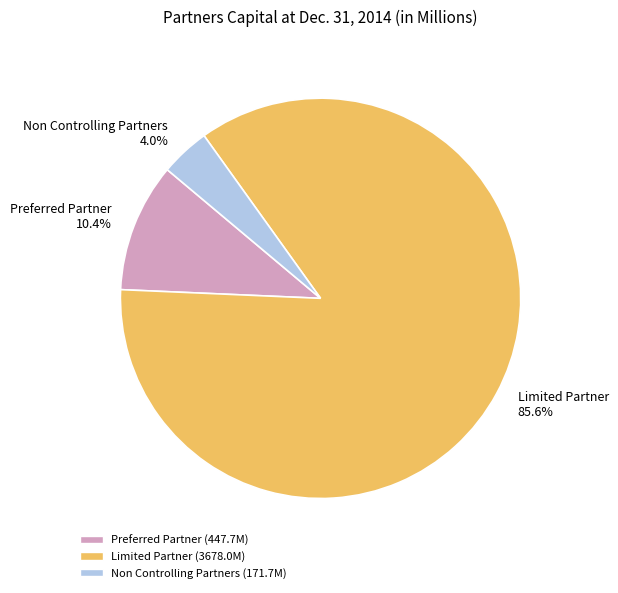

What is the smallest slice in the pie chart?

Non Controlling Partners